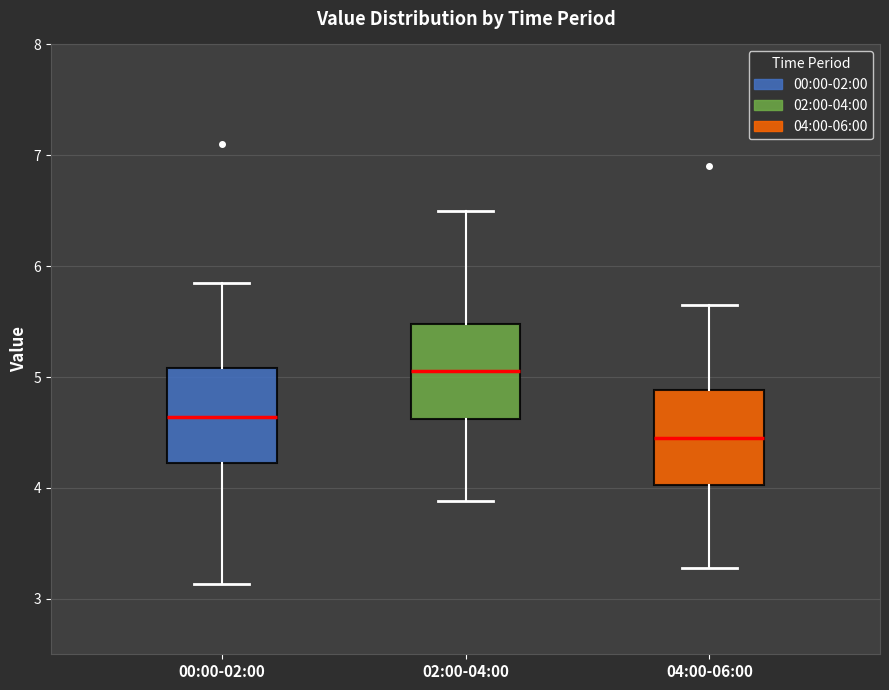

Reading left to right, transcribe this box plot: for each box, give where its median line is, the range the box spans, and where its two whiskers end, as read against the y-axis. The values are not printed on the chart, so give them approximately, as read against the axis.

00:00-02:00: median 4.6, box 4.2 to 5.1, whiskers 3.1 to 5.9
02:00-04:00: median 5.1, box 4.6 to 5.5, whiskers 3.9 to 6.5
04:00-06:00: median 4.5, box 4.0 to 4.9, whiskers 3.3 to 5.7